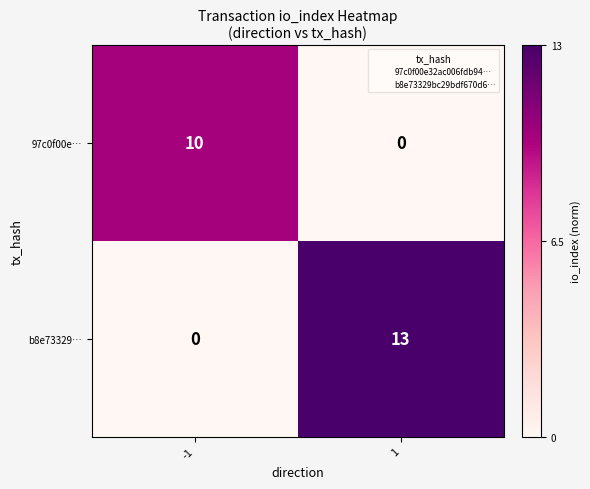

What is the sum of the 97c0f00e… values at 1 and -1?

10